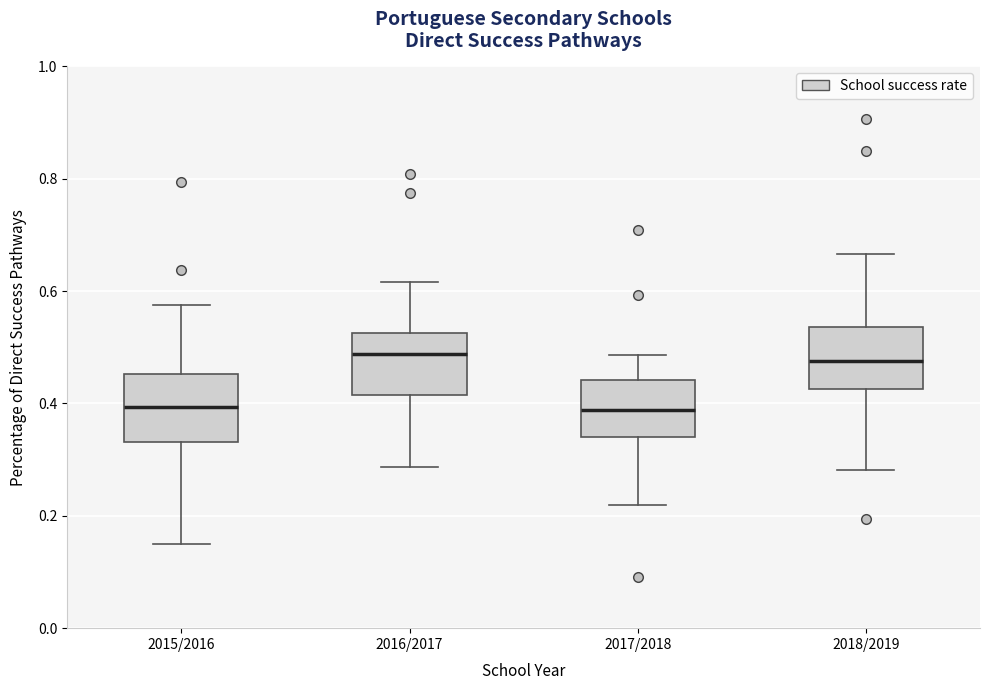

Reading left to right, transcribe this box plot: for each box, give where its median line is, the range the box spans, and where its two whiskers end, as read against the y-axis. The values are not printed on the chart, so give them approximately, as read against the axis.

2015/2016: median 0.40, box 0.34 to 0.46, whiskers 0.16 to 0.58
2016/2017: median 0.48, box 0.42 to 0.52, whiskers 0.28 to 0.62
2017/2018: median 0.38, box 0.34 to 0.44, whiskers 0.22 to 0.48
2018/2019: median 0.48, box 0.42 to 0.54, whiskers 0.28 to 0.66